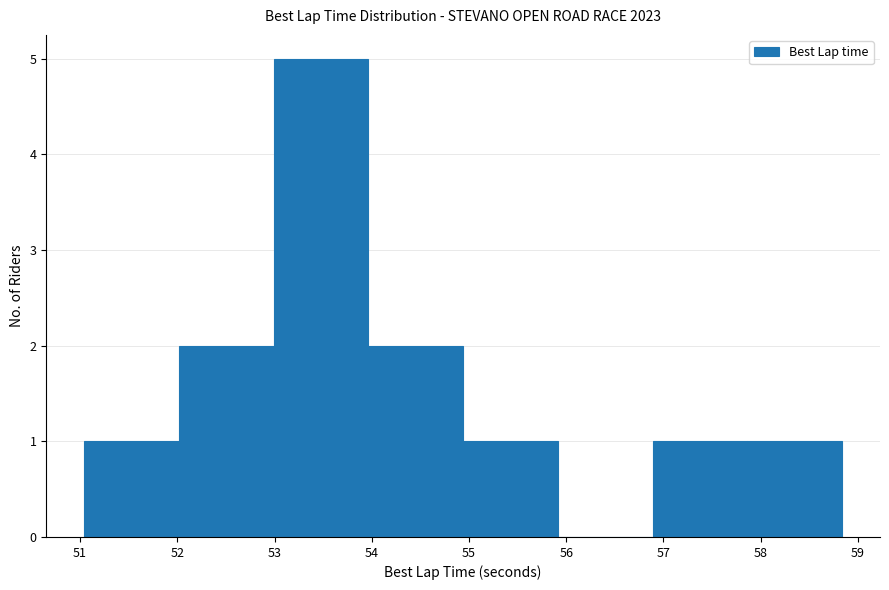

Reading left to right, list every bar in this chart as the range it spans on the x-axis followed by its height. Neither the bar edges nor the heights are printed on the chart, so give them approximately, as read against the axes.

51.0 to 52.0: 1
52.0 to 53.0: 2
53.0 to 54.0: 5
54.0 to 54.9: 2
54.9 to 55.9: 1
55.9 to 56.9: 0
56.9 to 57.9: 1
57.9 to 58.8: 1